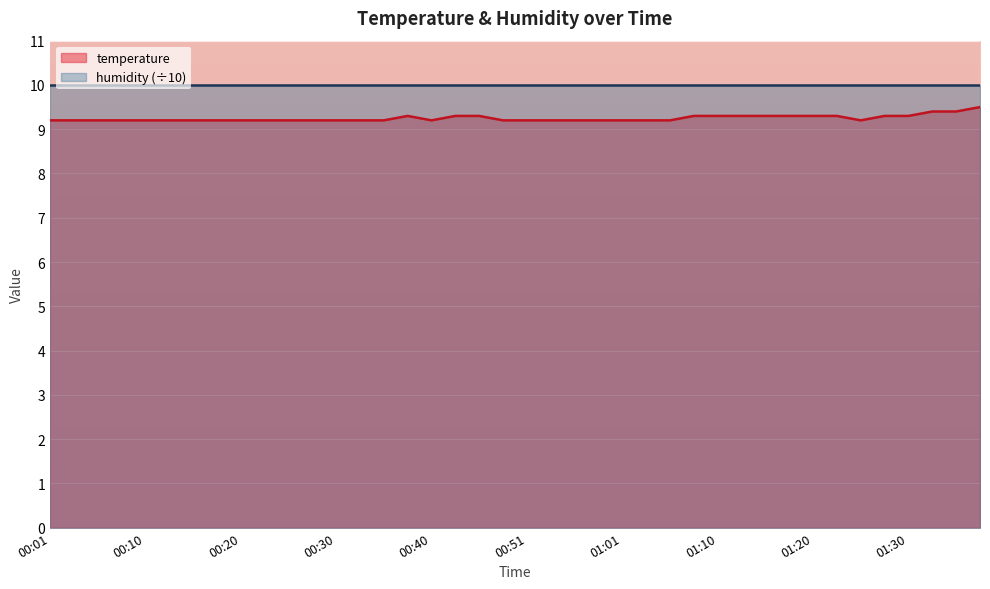

What is the sum of the values at 00:13 and 00:23?

18.4